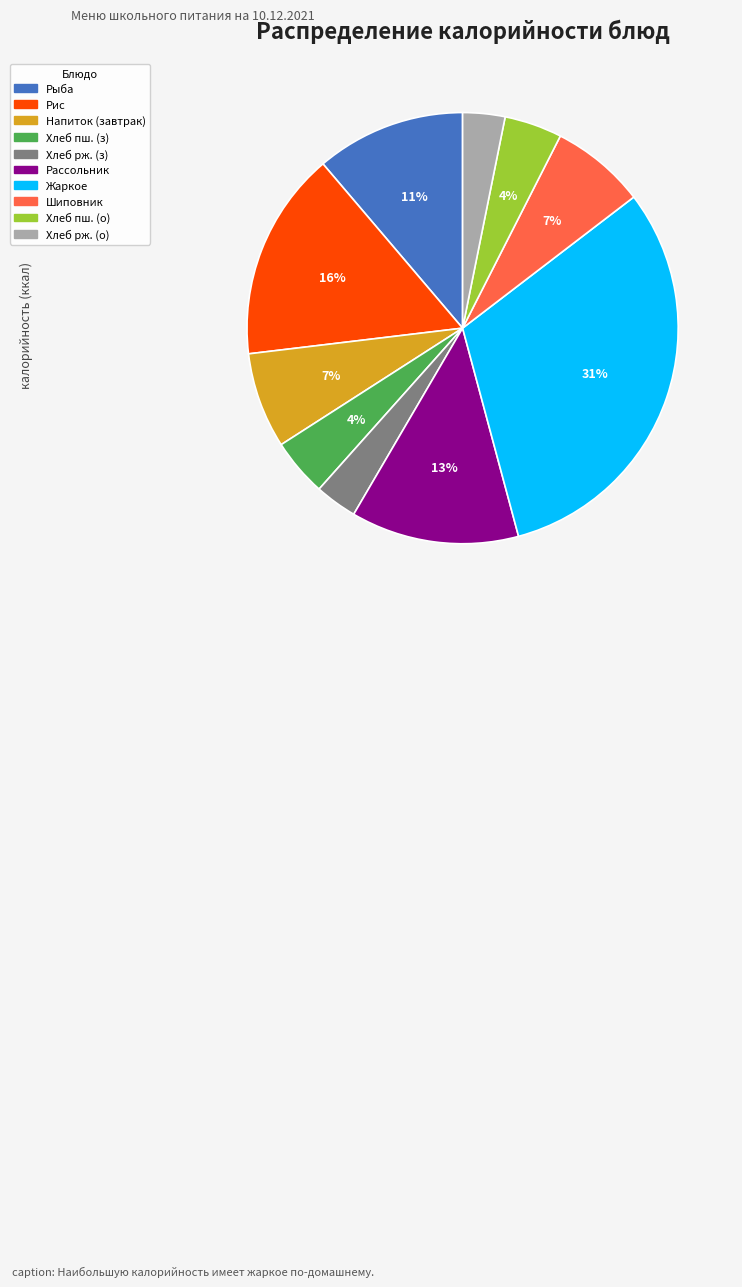

To the nearest percent, what is the average slice percentage?

10%